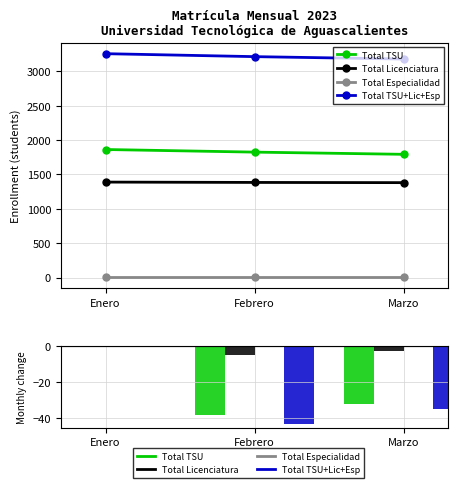

At which category is the sum across all series the highest?

Enero